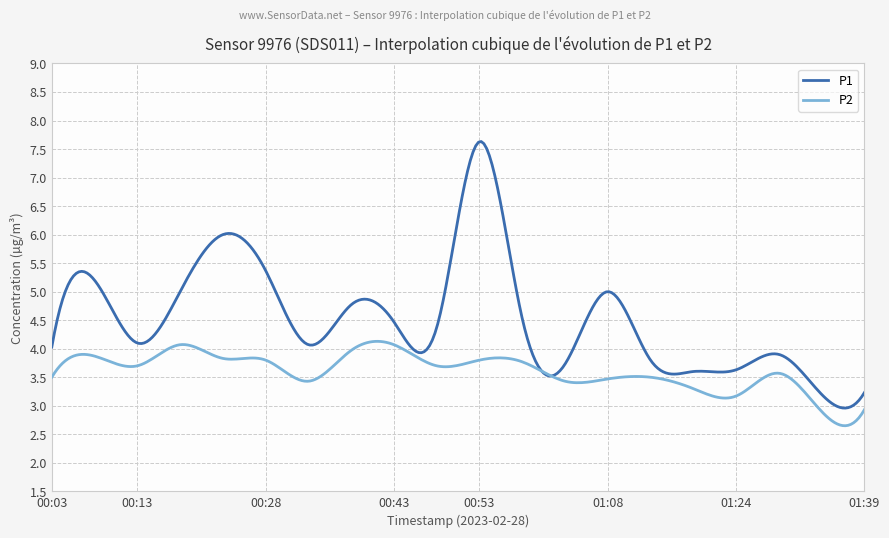

Which series has the widest spread of values?

P1